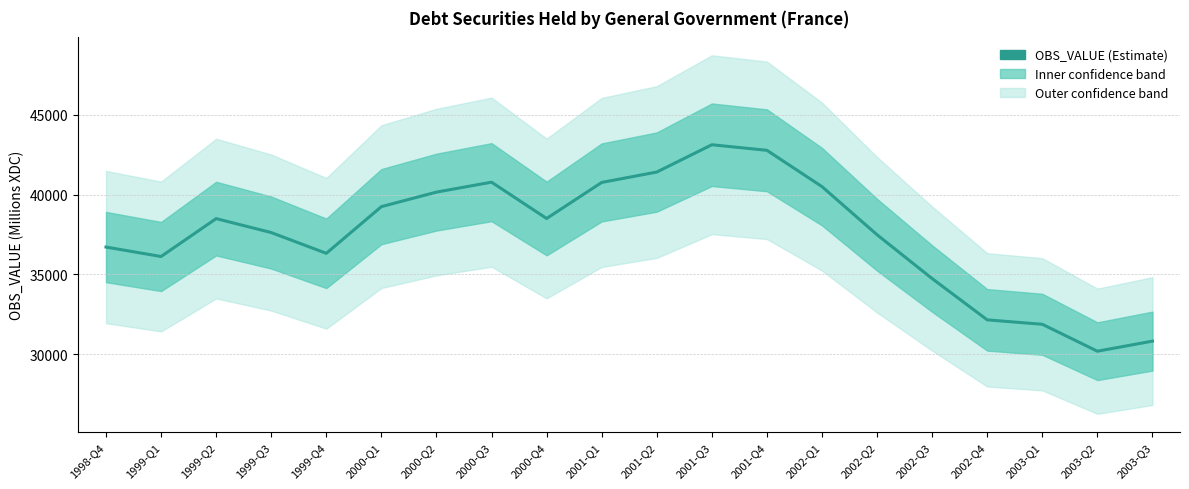

At which category does the chart reach its peak across all series?

2001-Q3